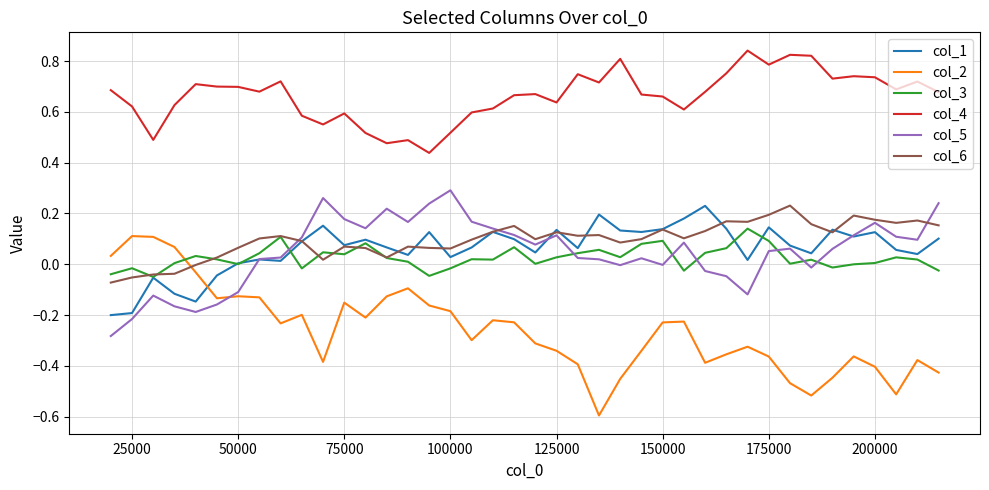

True or false: col_1 and col_2 cross at least once.

True